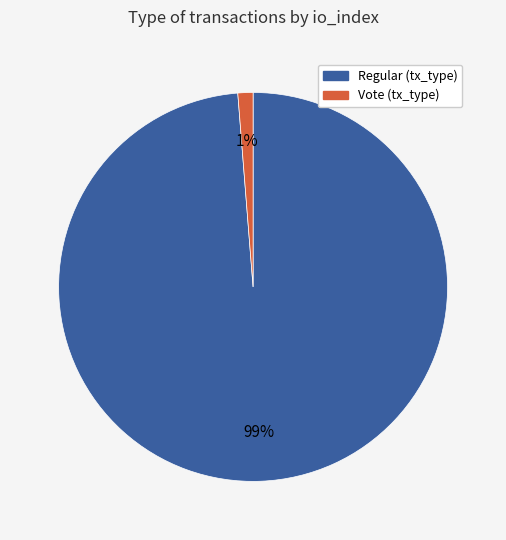

To the nearest percent, what is the average slice percentage?

50%